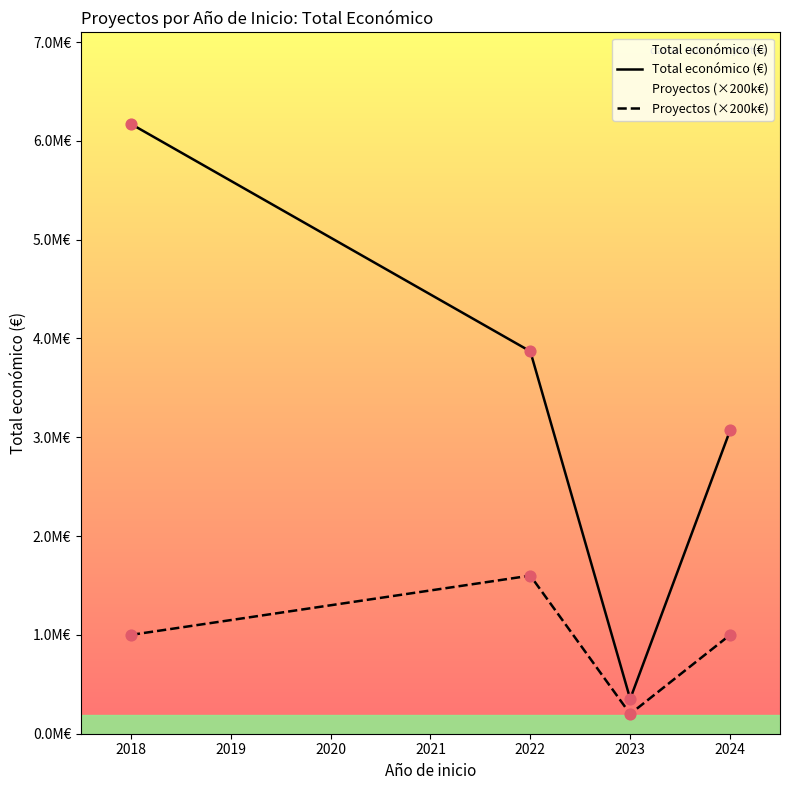

Which series reaches the minimum Y coordinate?

Proyectos (×200k€)